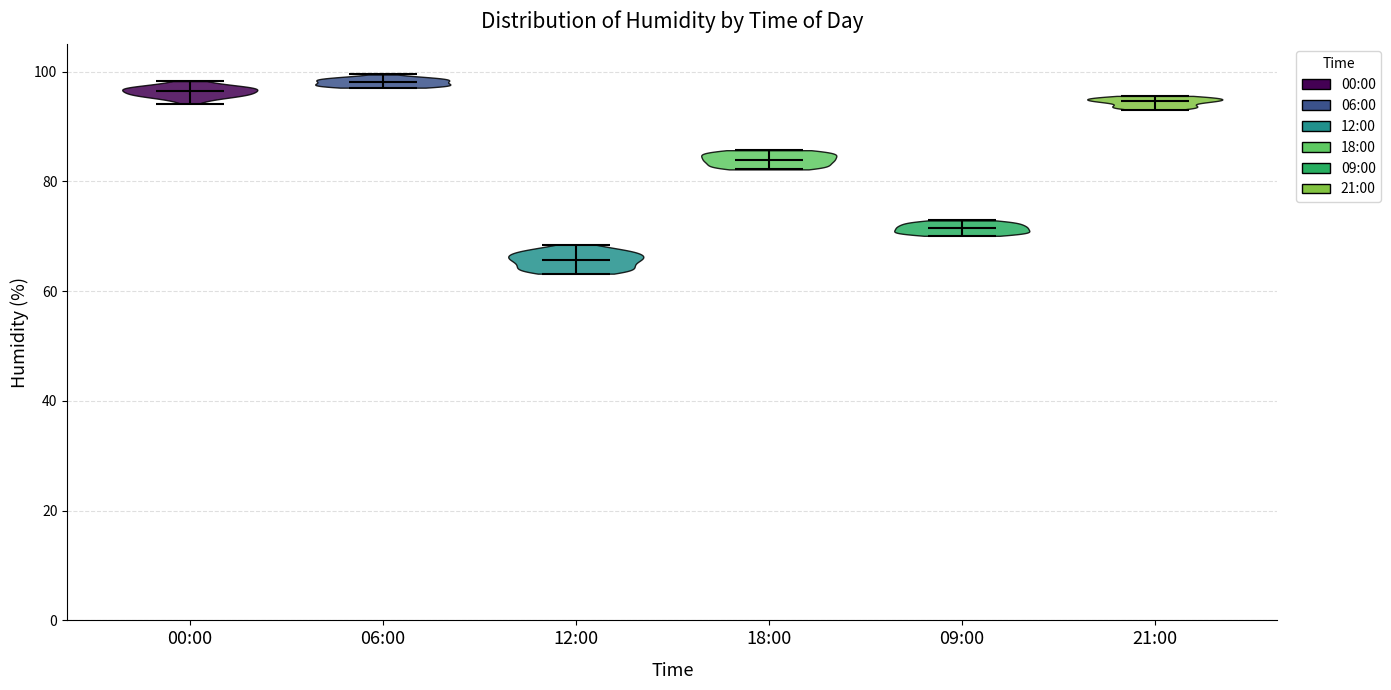

What is the lowest point the violin for 18:00 reaches on the y-axis? The values are not printed on the chart, so give them approximately, as read against the axis.

82